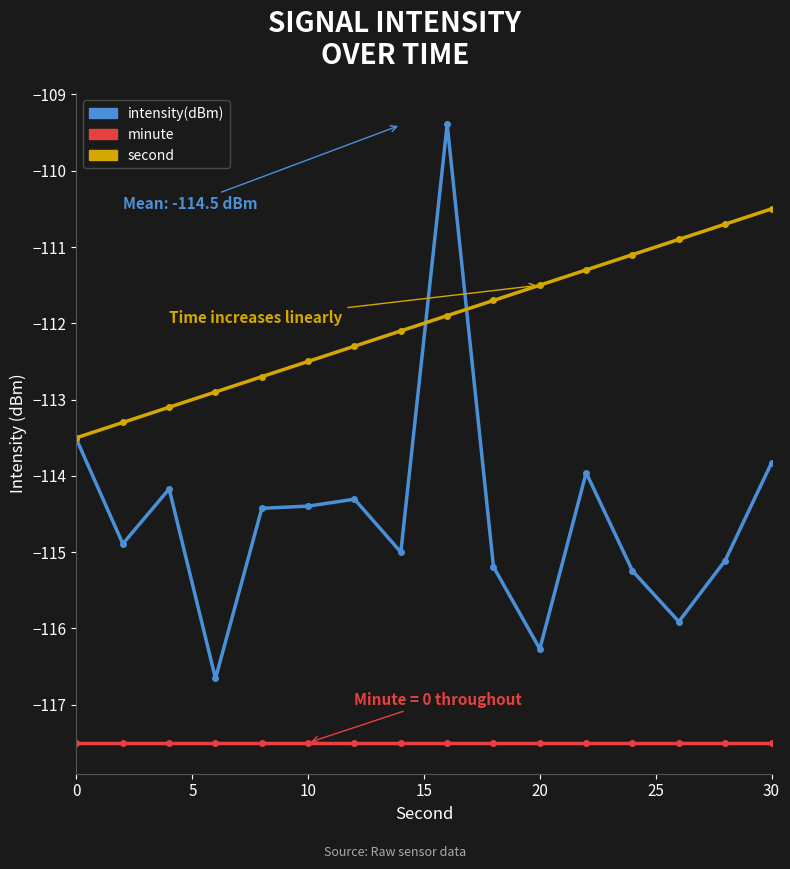

What is the value of the second point at the 11th from the left?

-111.5